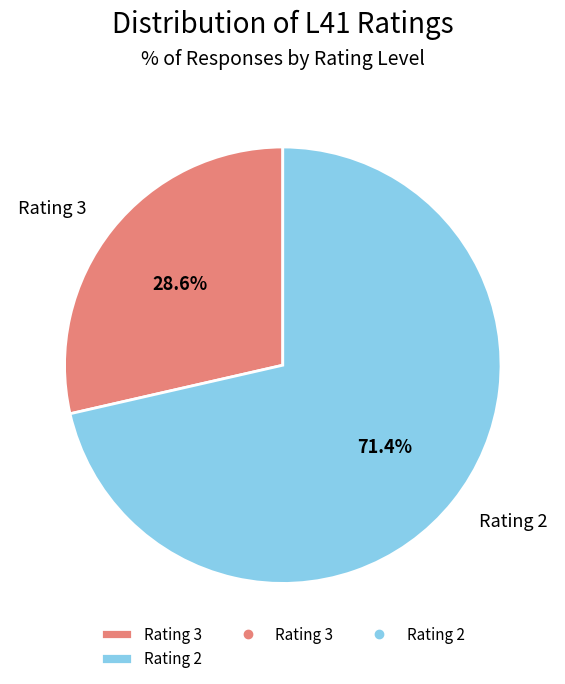

Between Rating 3 and Rating 2, which is larger?

Rating 2